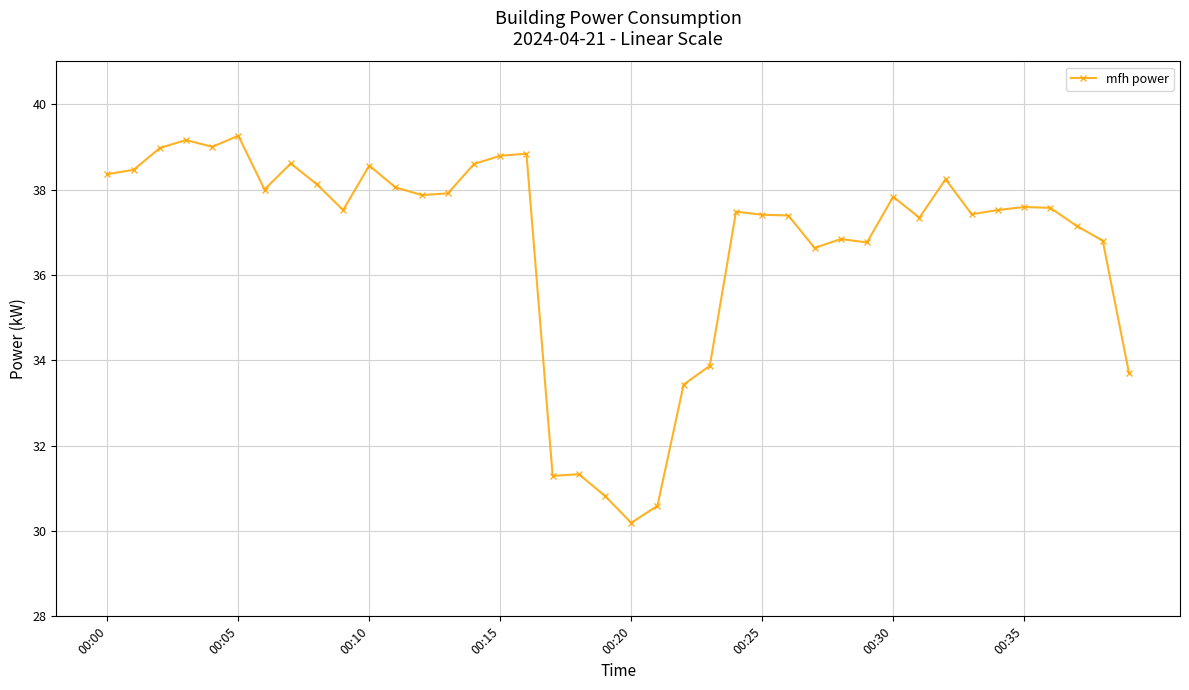

What is the difference between the maximum and minimum values?

9.1